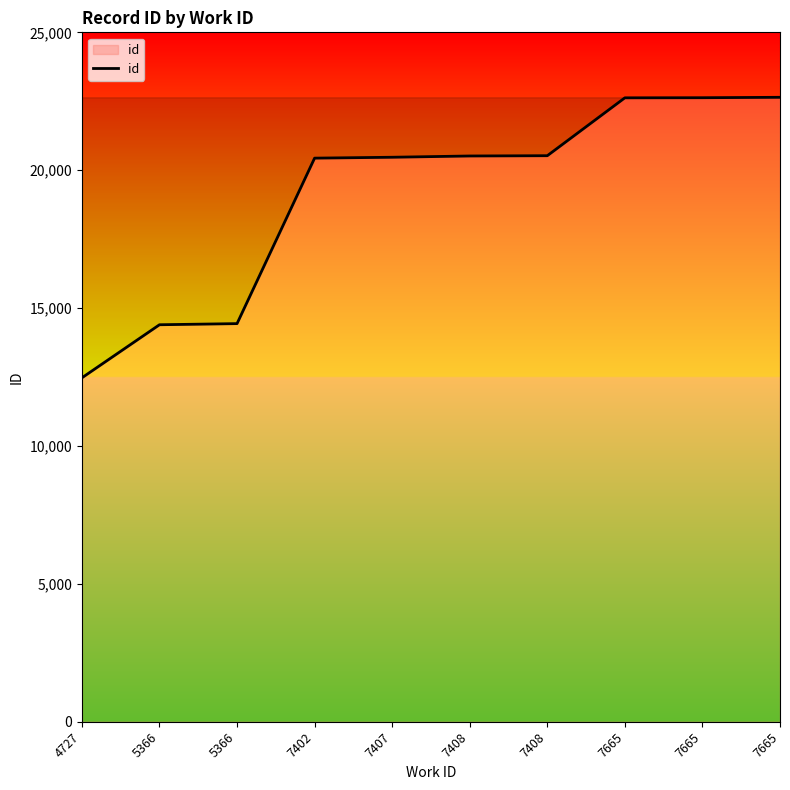

Does the chart display data point markers on the line(s)?

No